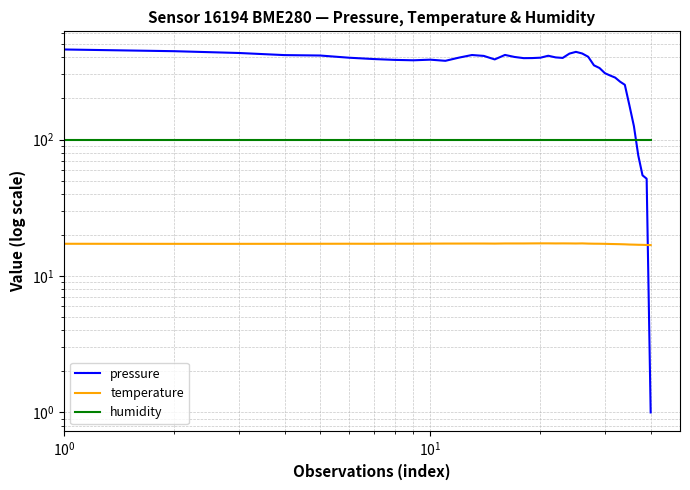

At how many categories does at least one series exceed 187?

34